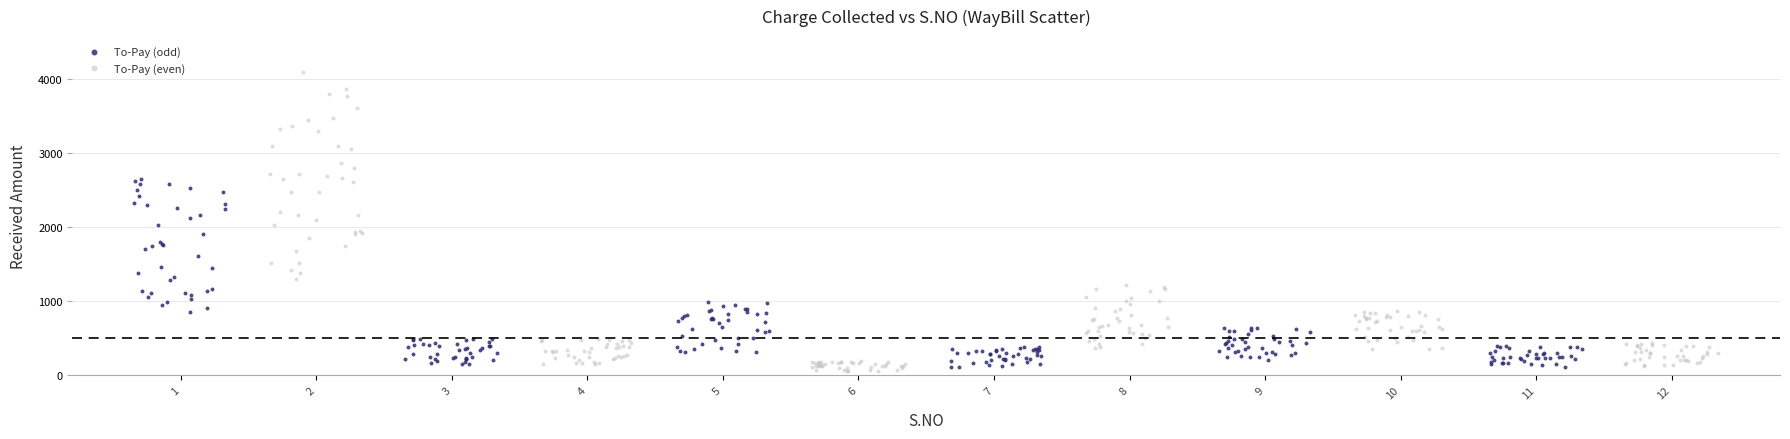

What are all the series names shown in the legend?

To-Pay (odd), To-Pay (even)